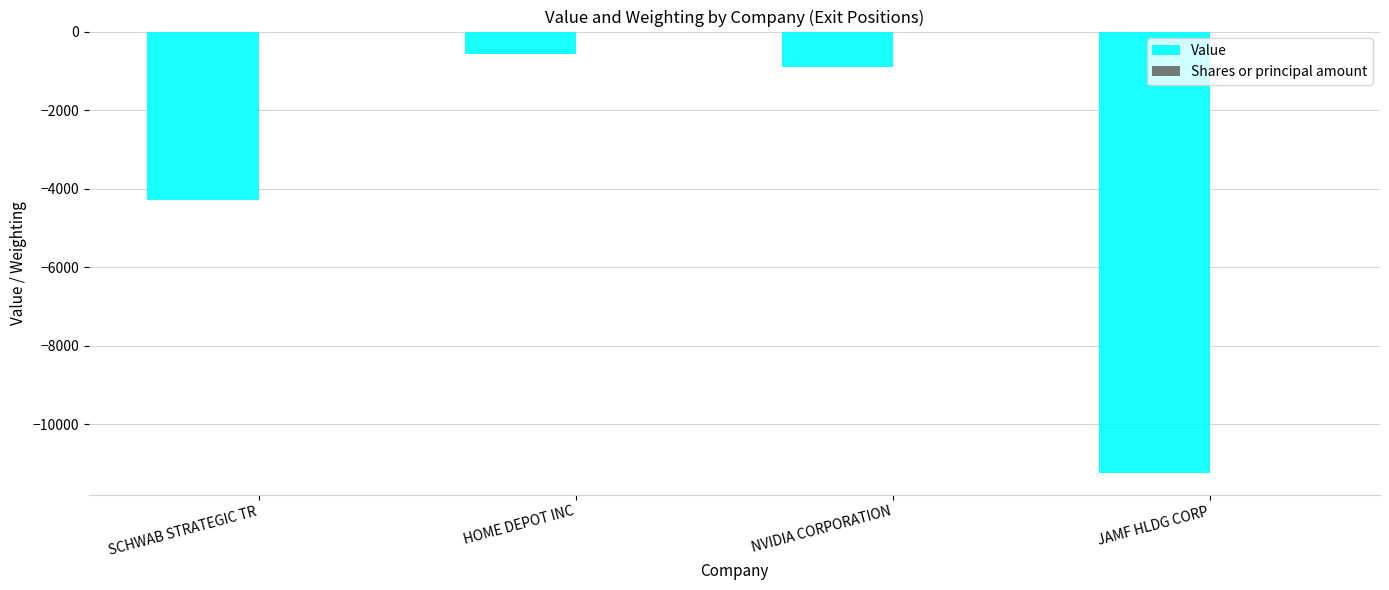

What is the highest value of the Value series?

-583.0